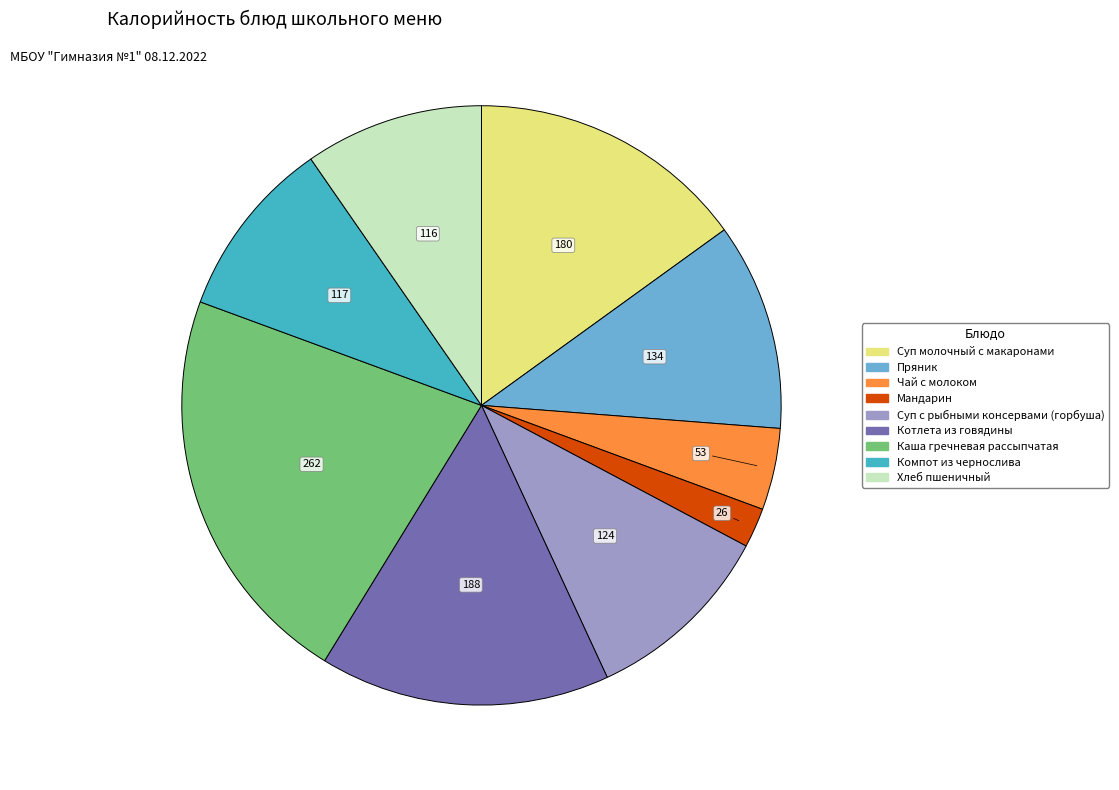

Is it true that Суп с рыбными консервами (горбуша) is 1% of the pie?

False